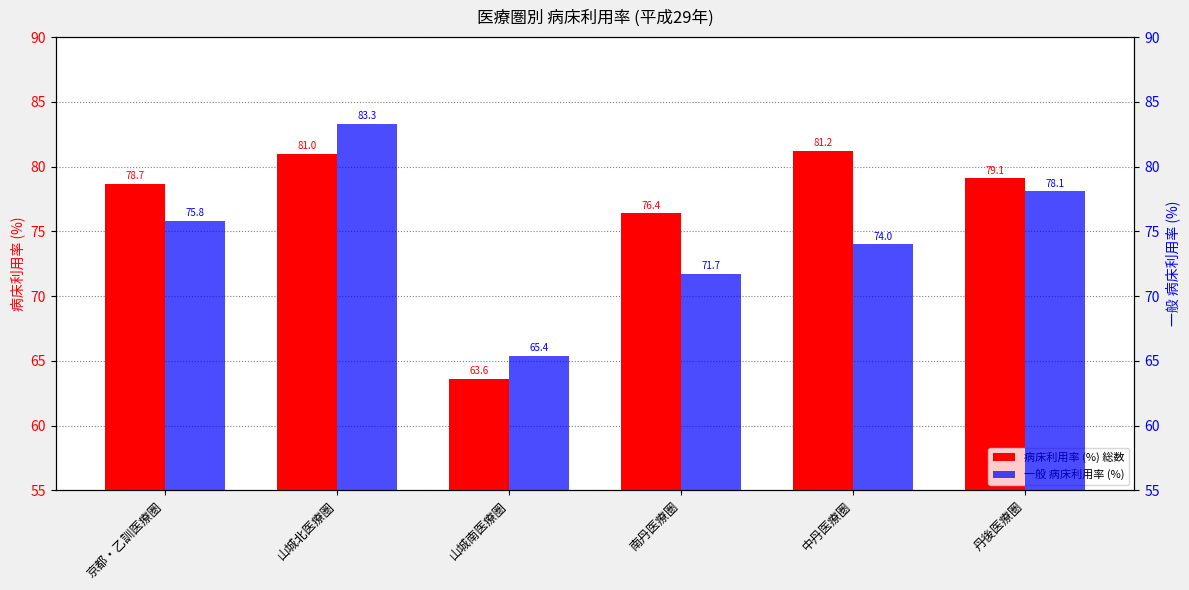

What is the total value across all series at 南丹医療圏?

148.1